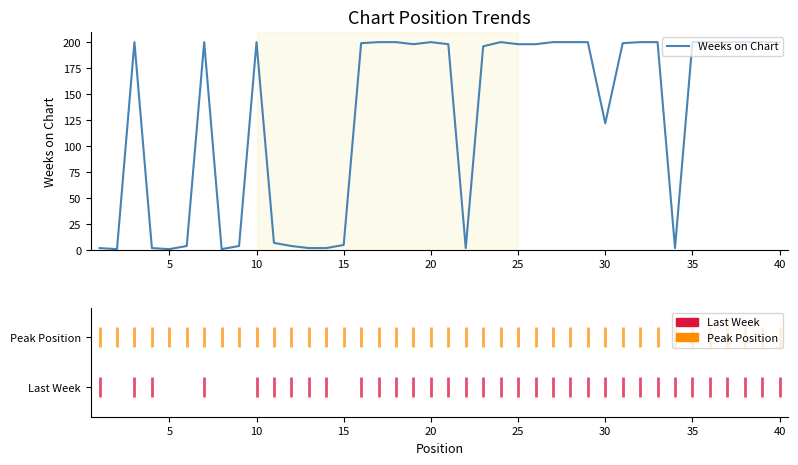

What is the greatest value displayed?

200